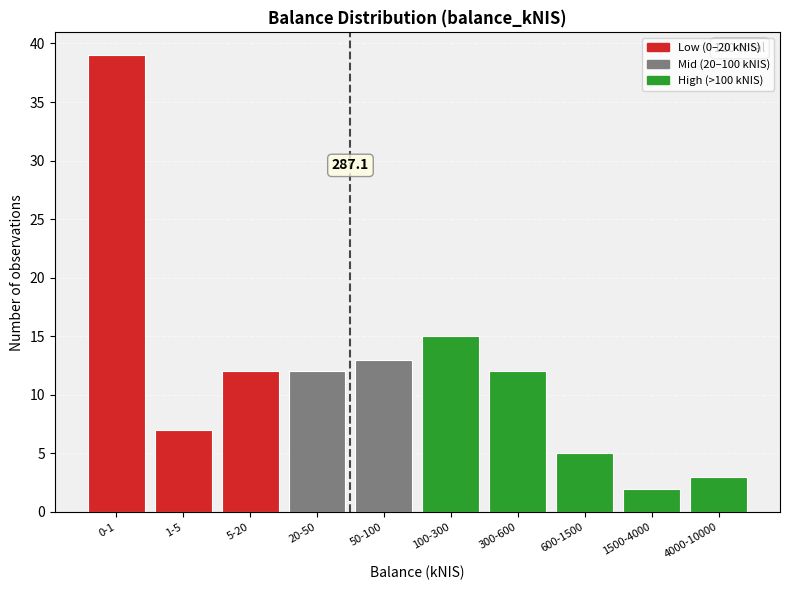

Reading right to left, list all the values displayed in this chart.

4000-10000=3	1500-4000=2	600-1500=5	300-600=12	100-300=15	50-100=13	20-50=12	5-20=12	1-5=7	0-1=39